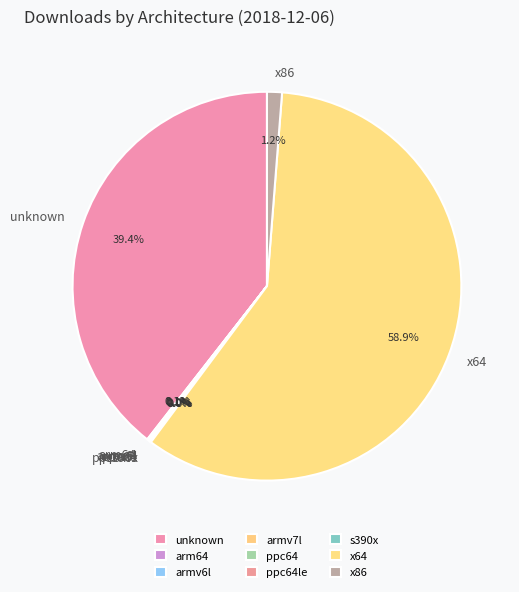

Which has a higher value, x86 or x64?

x64